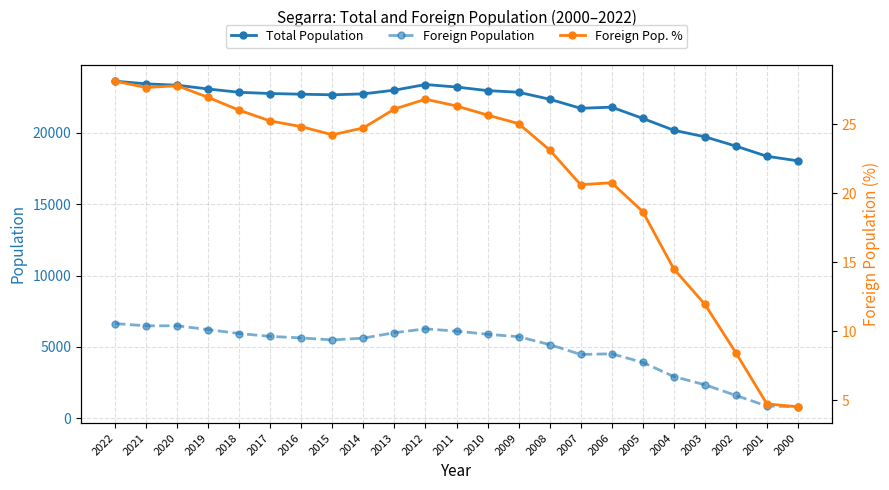

What is the difference between the maximum and minimum values in the Foreign Population series?

5825.0